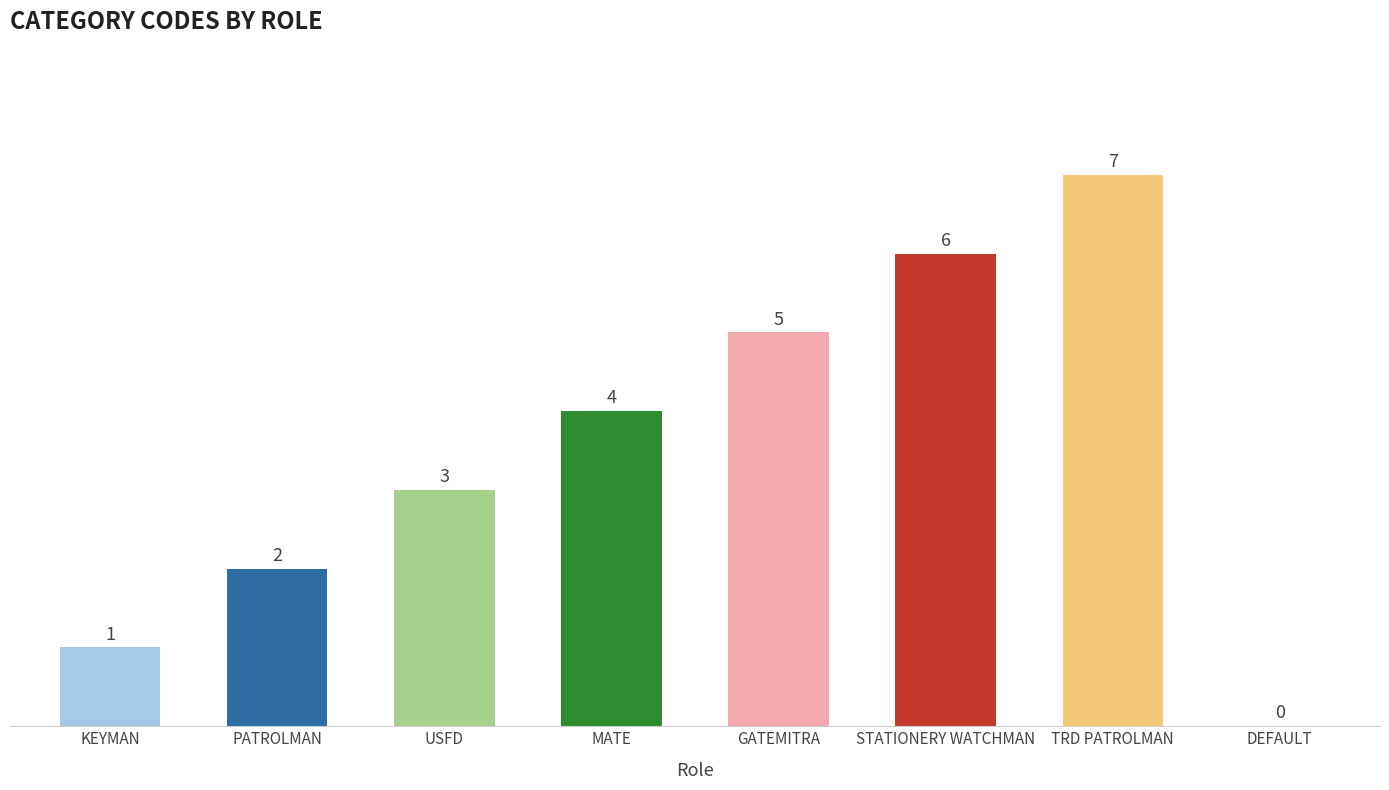

The value at DEFAULT is -4. True or false?

False